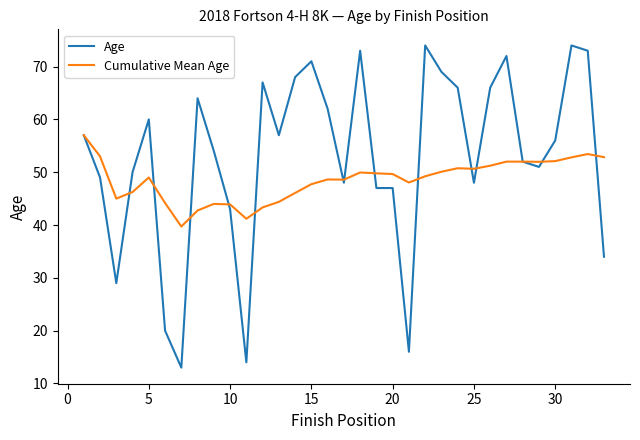

What is the highest value of the Age series?

74.0